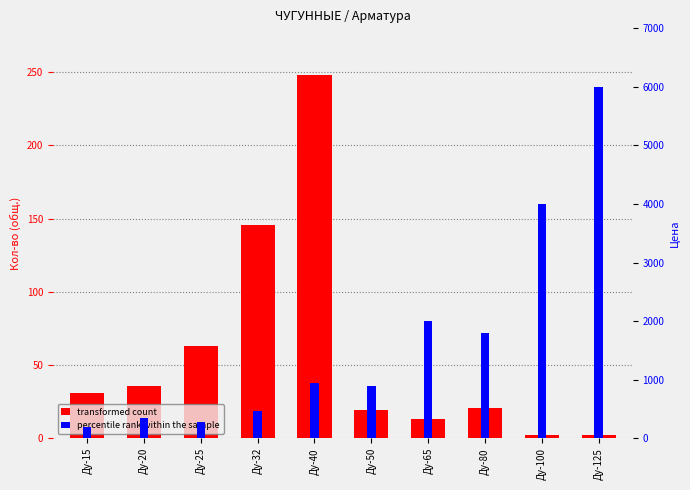

How many bars are there in total?

20